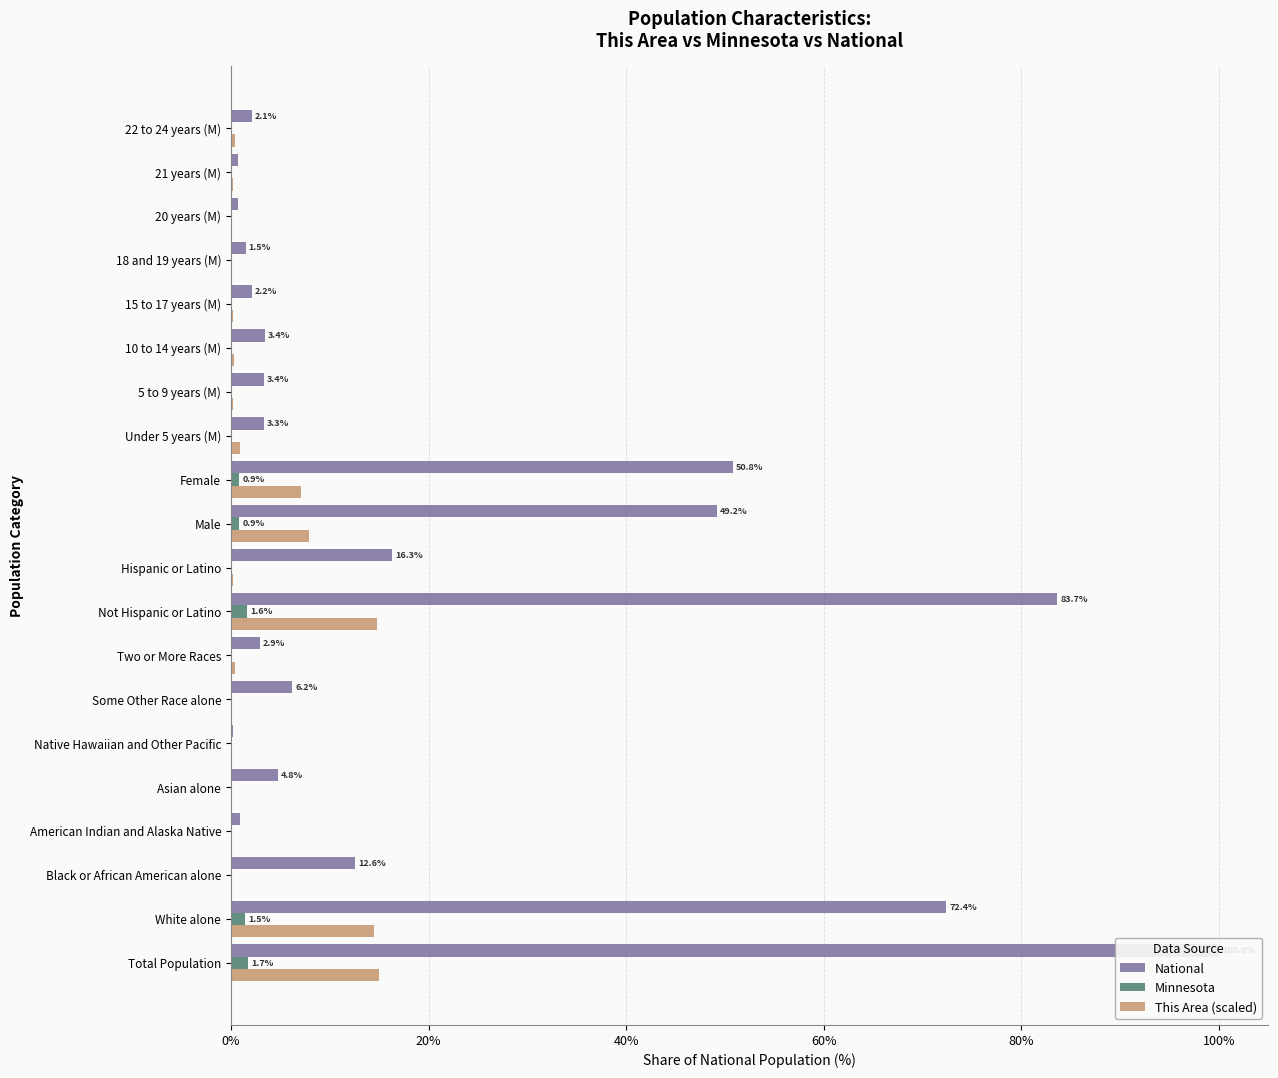

Is it true that Minnesota equals 0.0 at 120%?

True